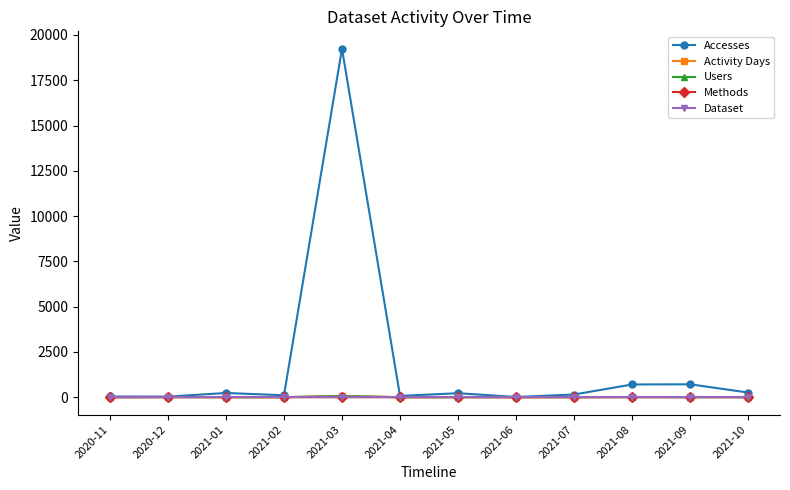

Which series has the largest total across all categories?

Accesses